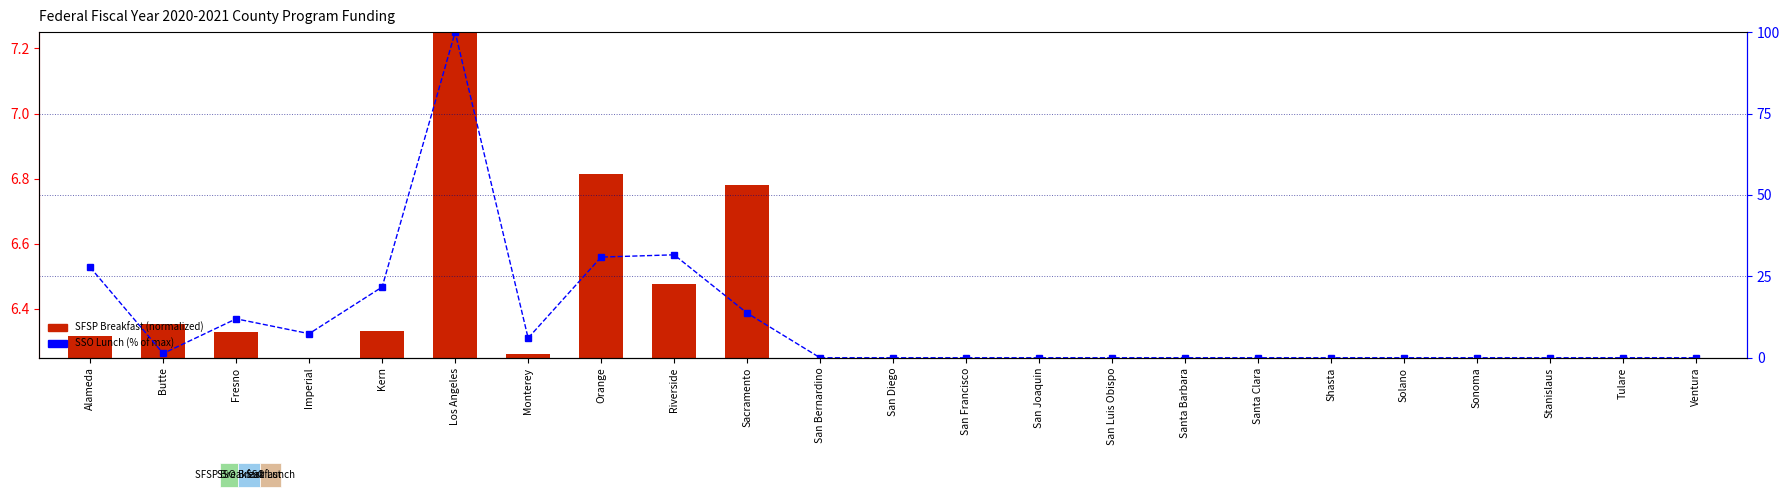

Is the value of SSO Lunch (% of max) at Imperial greater than the value of SFSP Breakfast (normalized) at San Luis Obispo?

Yes